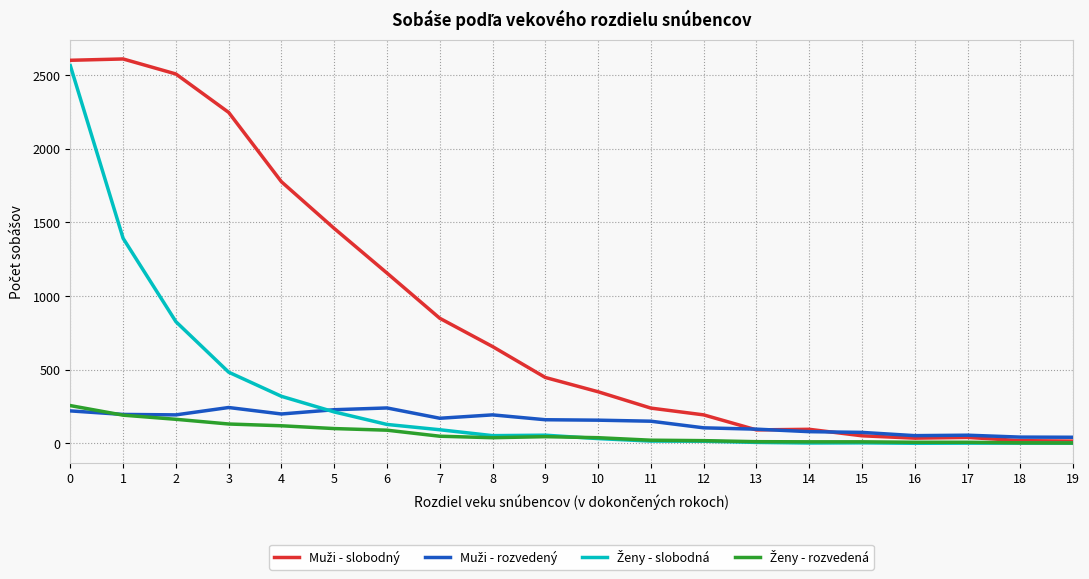

What is the greatest value displayed?

2610